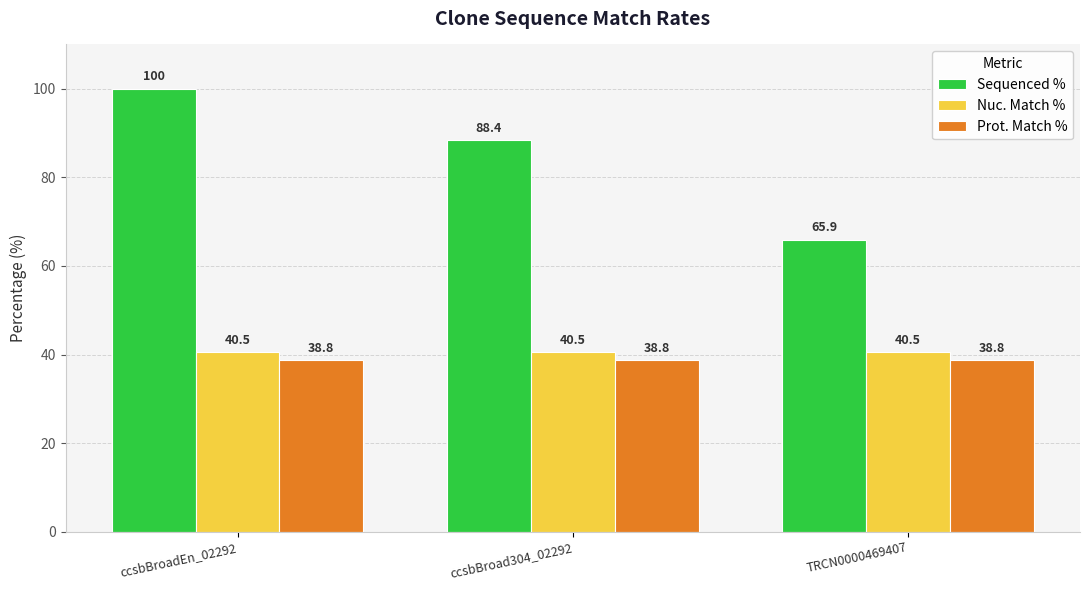

Reading right to left, list all the values displayed in this chart.

Sequenced %: 65.9	88.4	100.0
Nuc. Match %: 40.5	40.5	40.5
Prot. Match %: 38.8	38.8	38.8